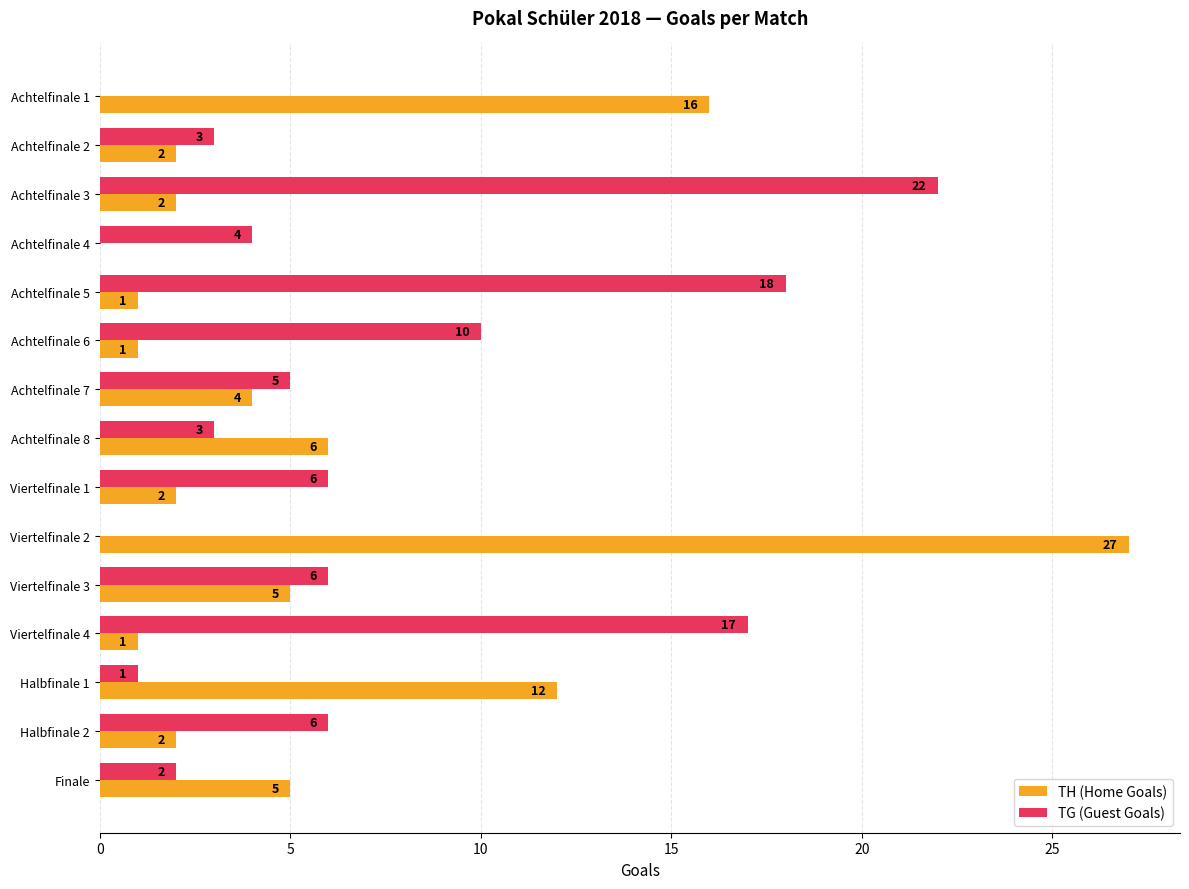

True or false: TH (Home Goals) has a value of 44 at Viertelfinale 2.

False